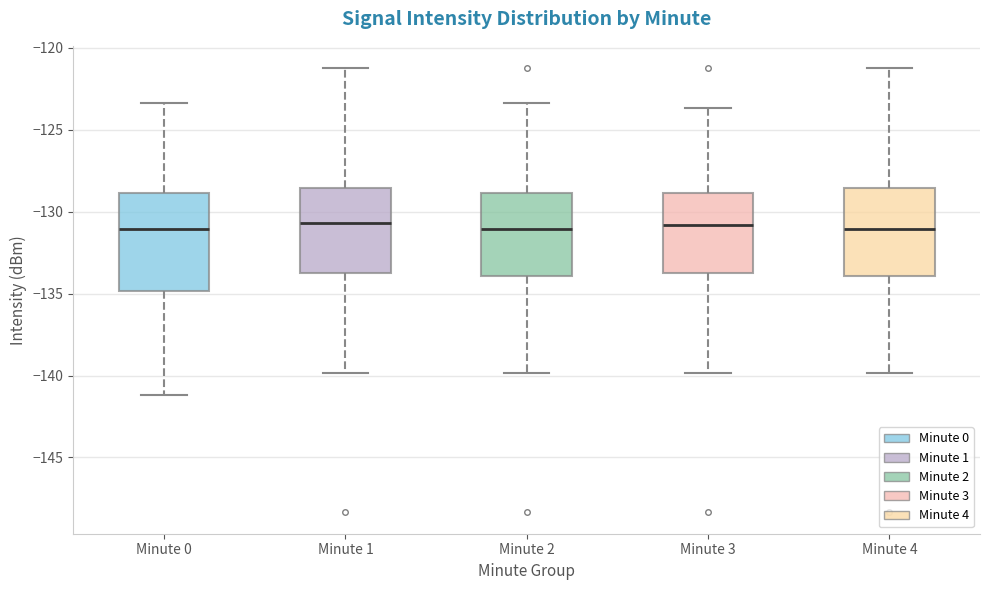

Comparing the boxes themselves (not the whiskers), which one is the tallest?

Minute 0